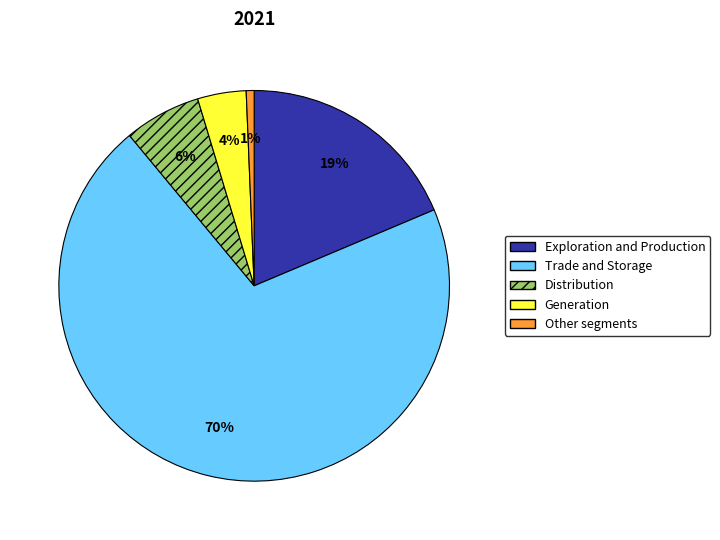

To the nearest percent, what is the average slice percentage?

20%